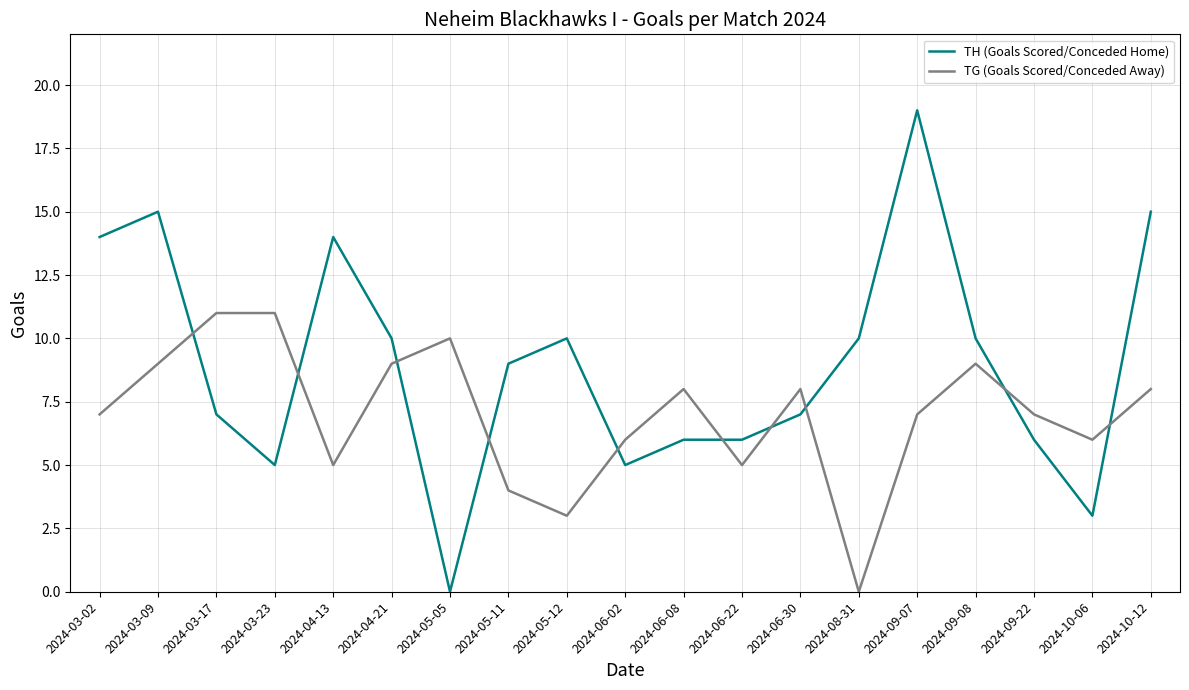

What position from the left is 2024-05-05?

7